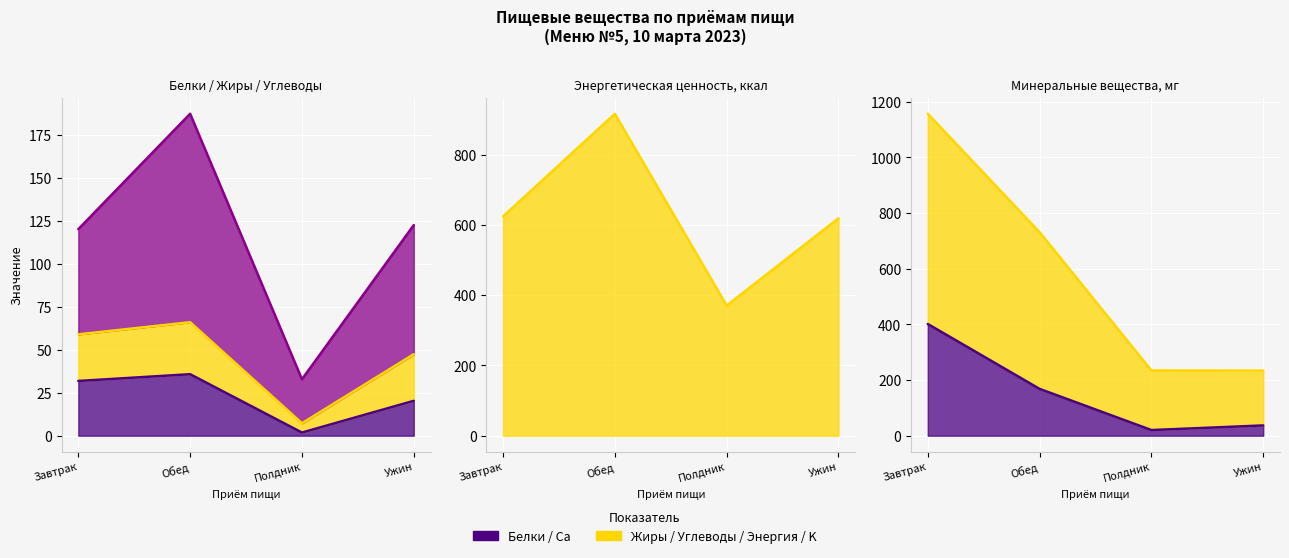

What is the label of the 4th point from the right?

Завтрак